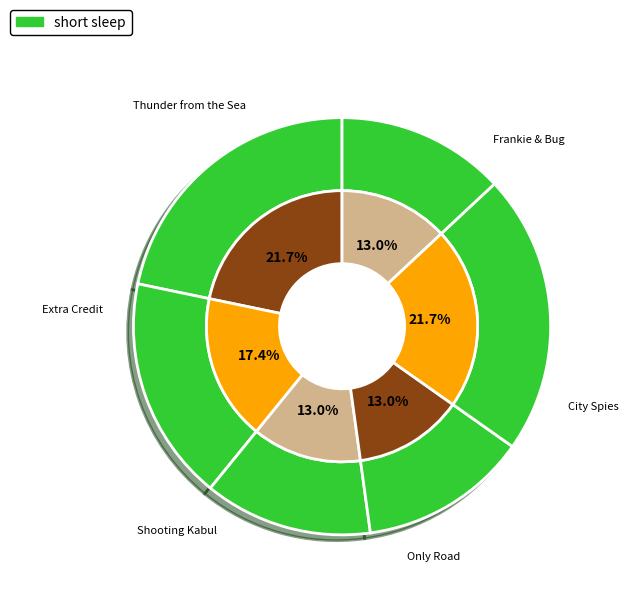

How many segments does this pie chart have?

6